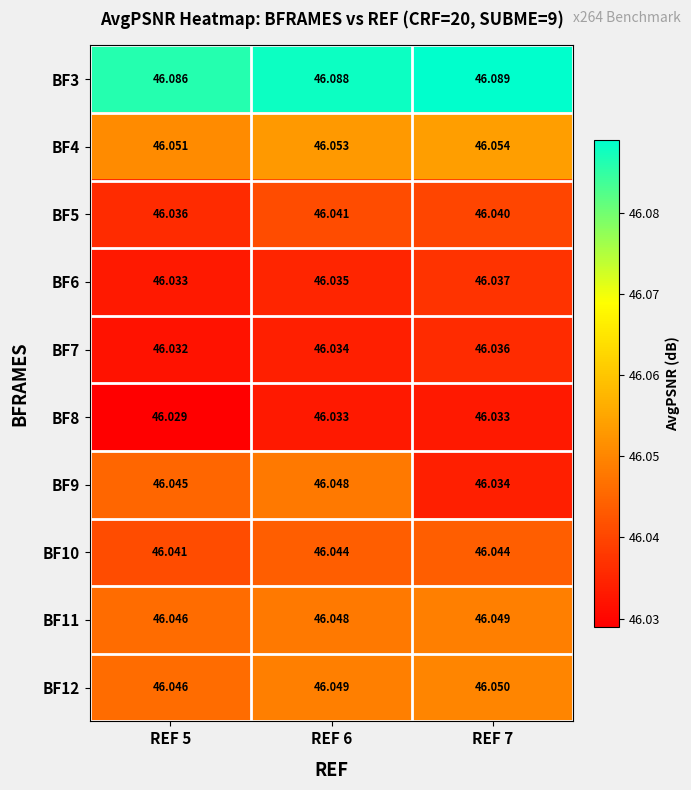

Is the value of BF10 at REF 5 greater than the value of BF5 at REF 7?

Yes